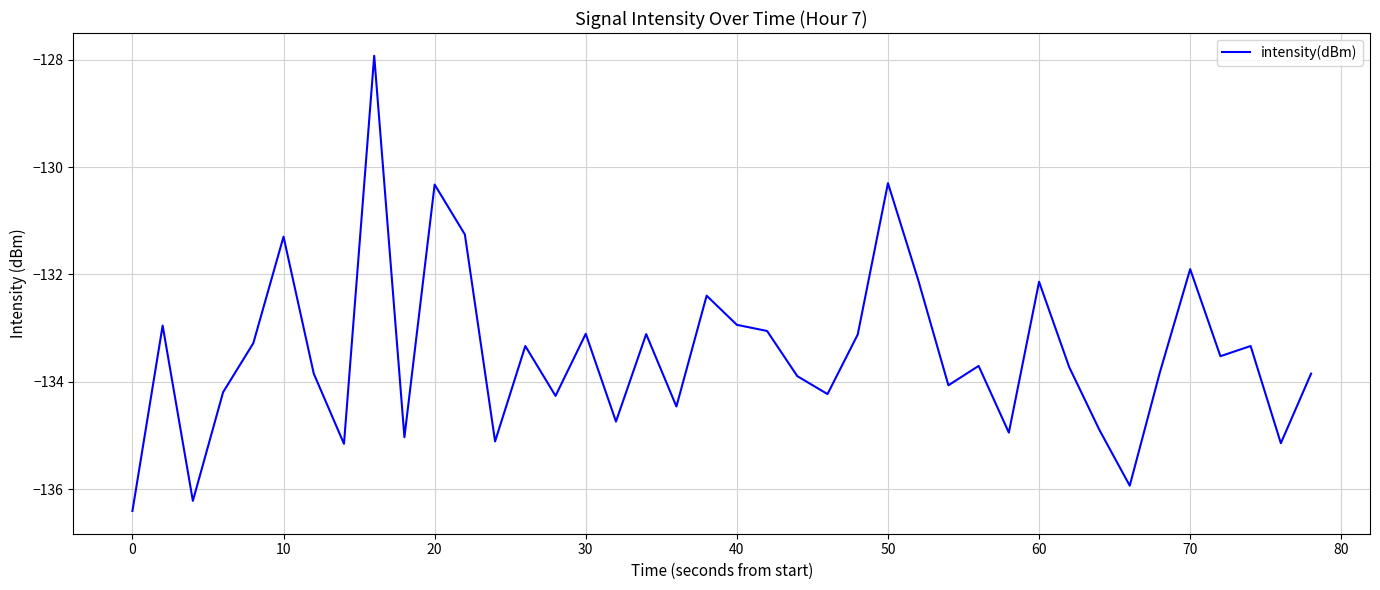

What is the maximum value shown in the chart?

-127.9